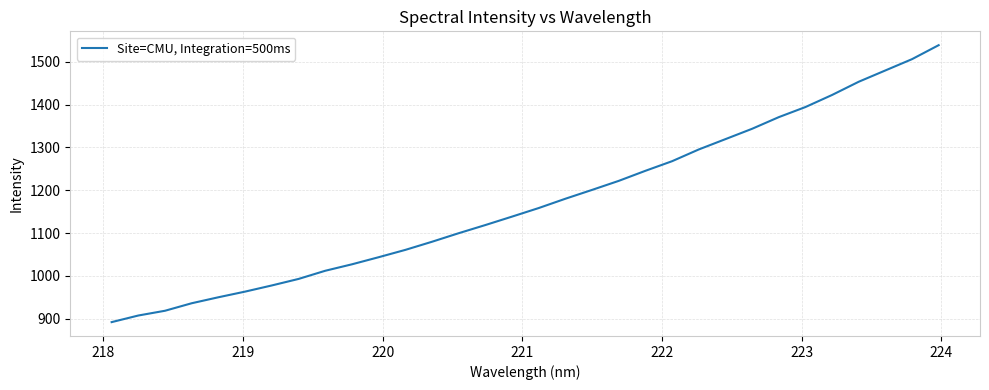

Count the number of values greater than 1158.

16